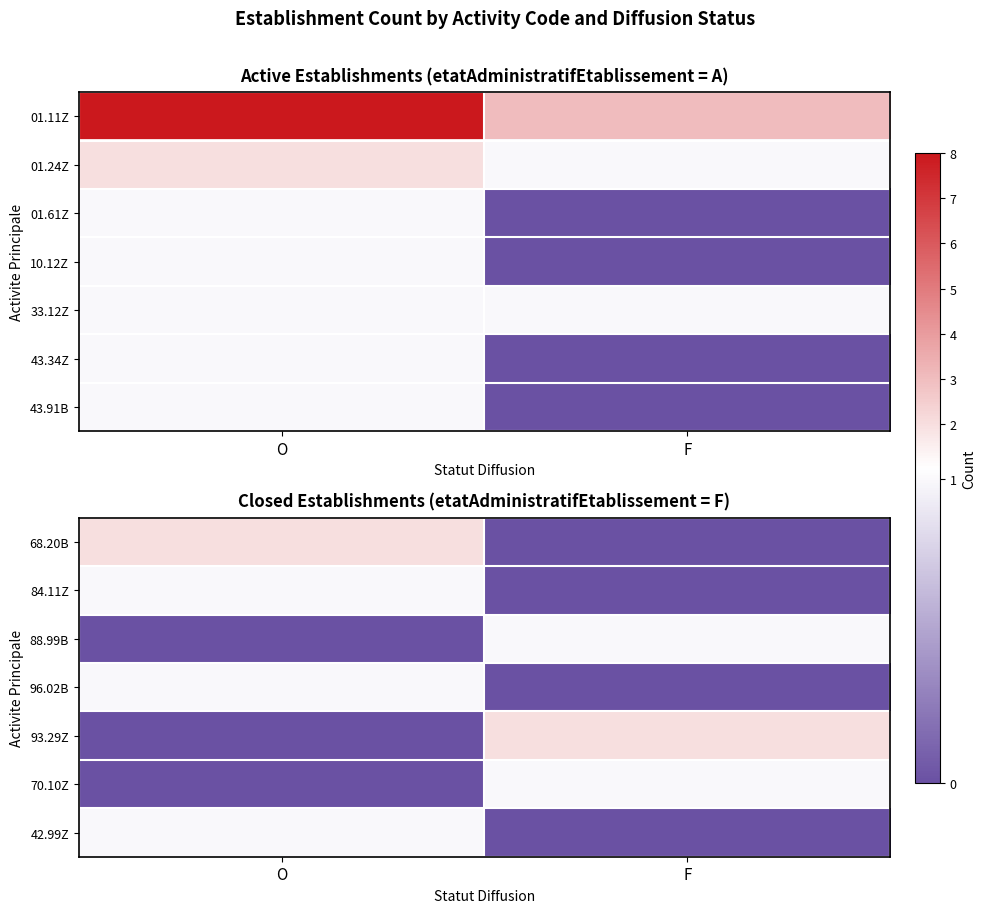

What is the total value across all series at O?

5